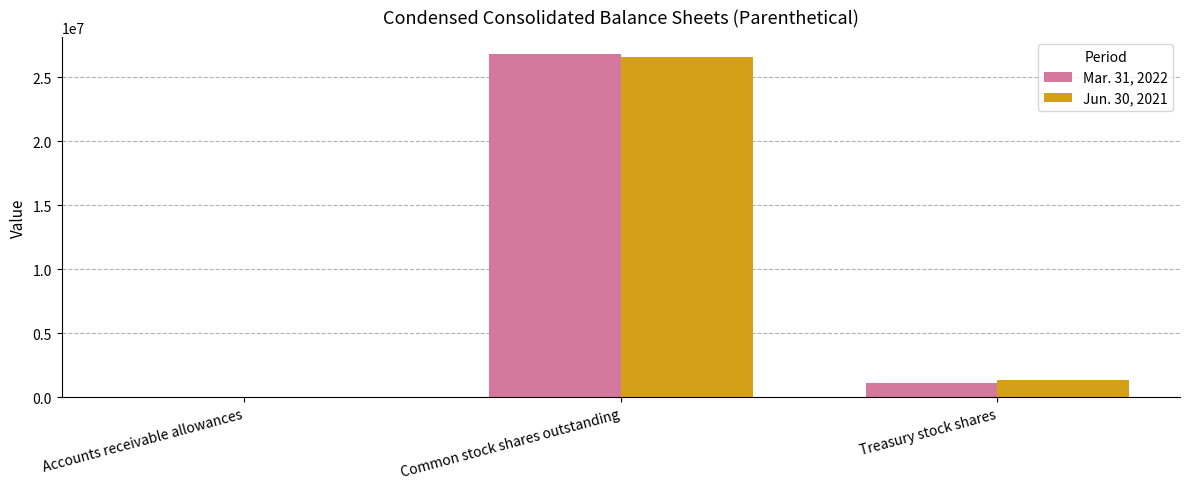

Is it true that Jun. 30, 2021 equals 26549438 at Common stock shares outstanding?

True